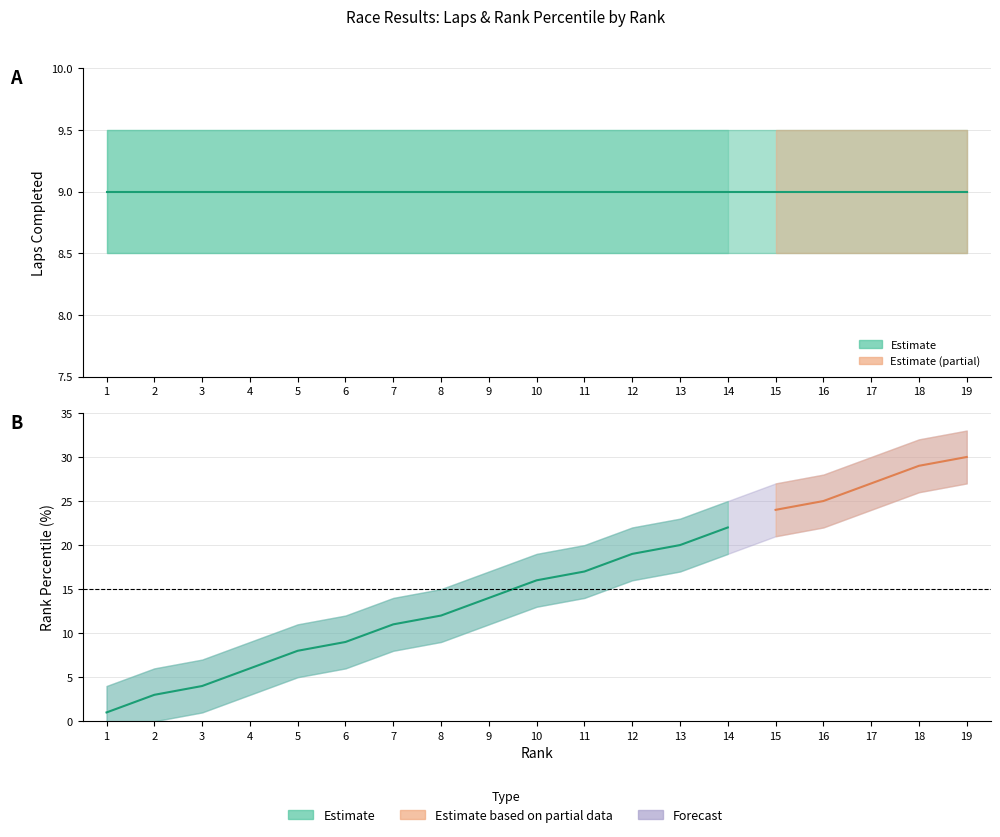

True or false: Rank Percentile and Laps Completed cross at least once.

False